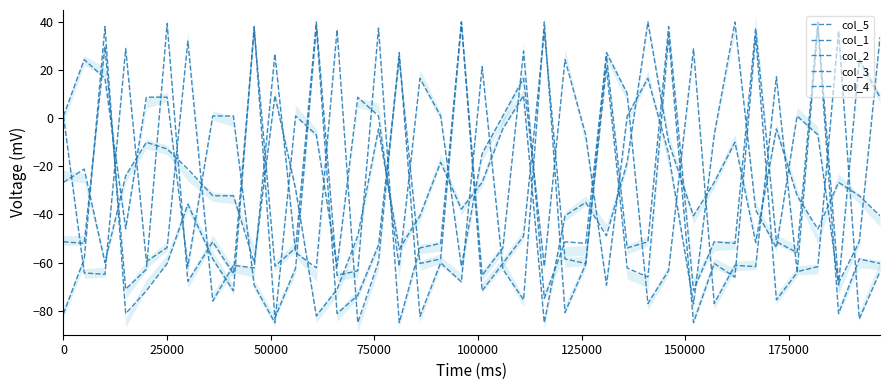

What is the highest value of the col_1 series?

40.0